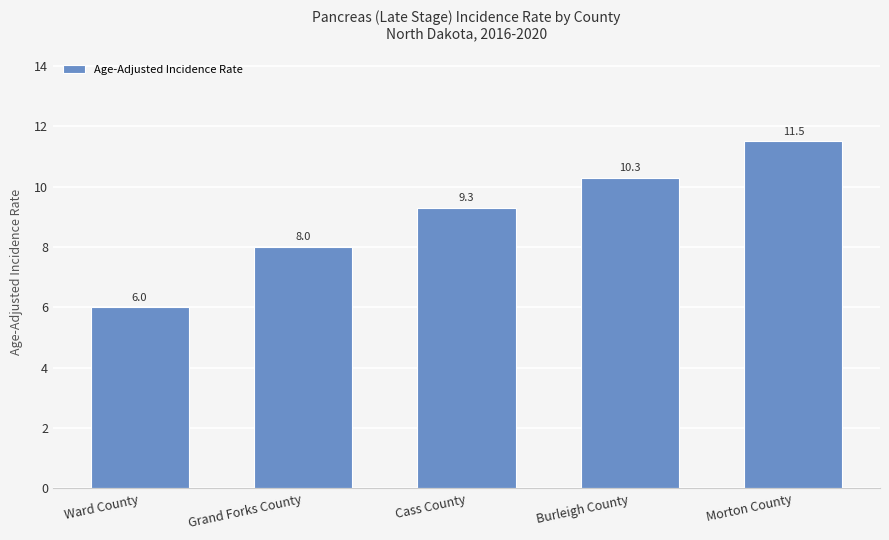

Read the value at Ward County.

6.0